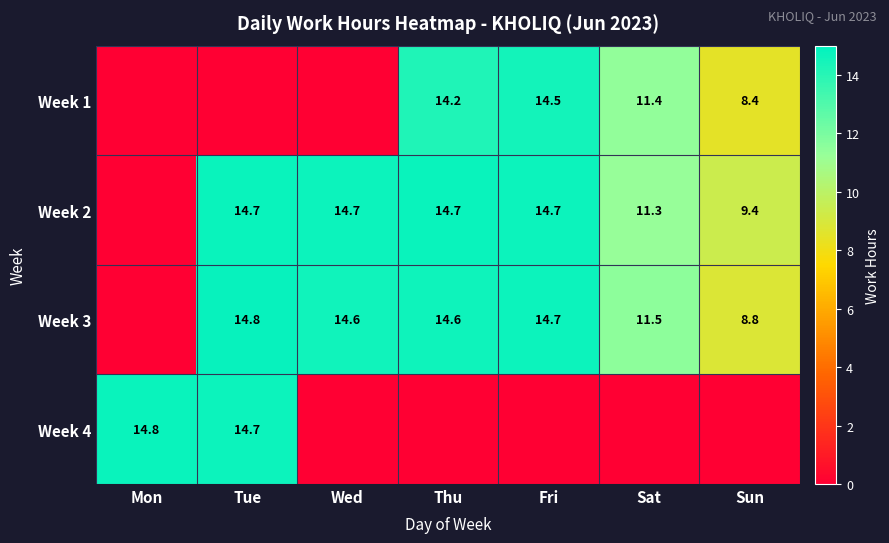

What is the sum of the Week 2 values at Wed and Sat?

26.0